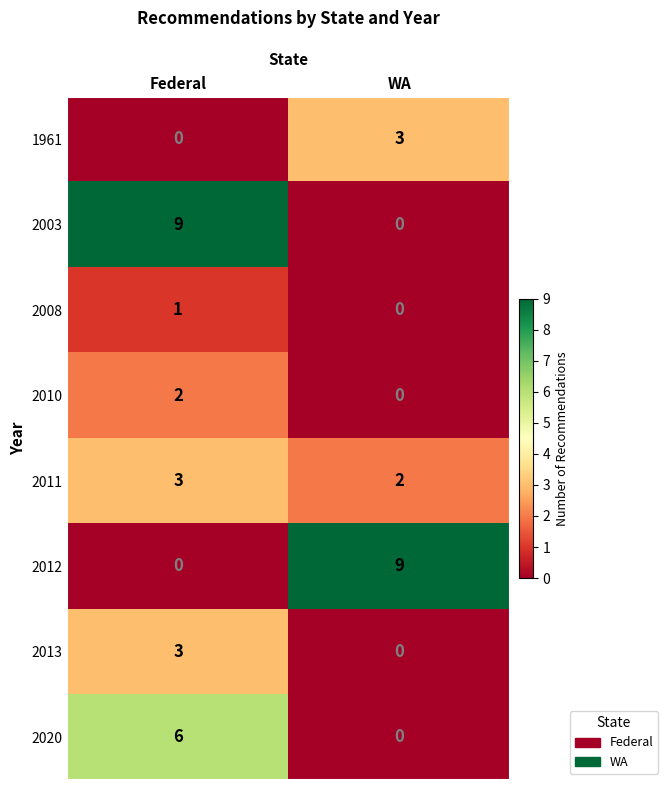

At how many categories does at least one series exceed 0?

2